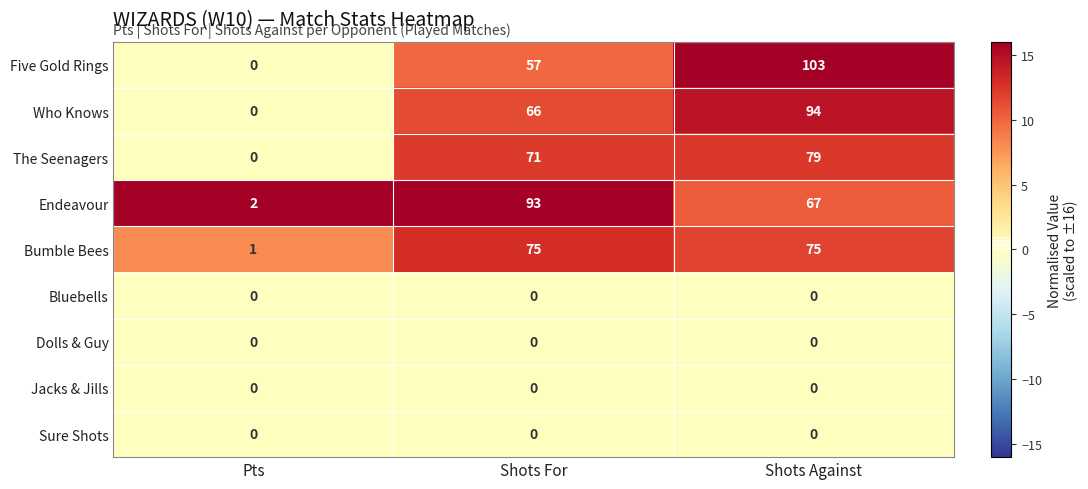

The Who Knows series shows 42 at Pts. True or false?

False